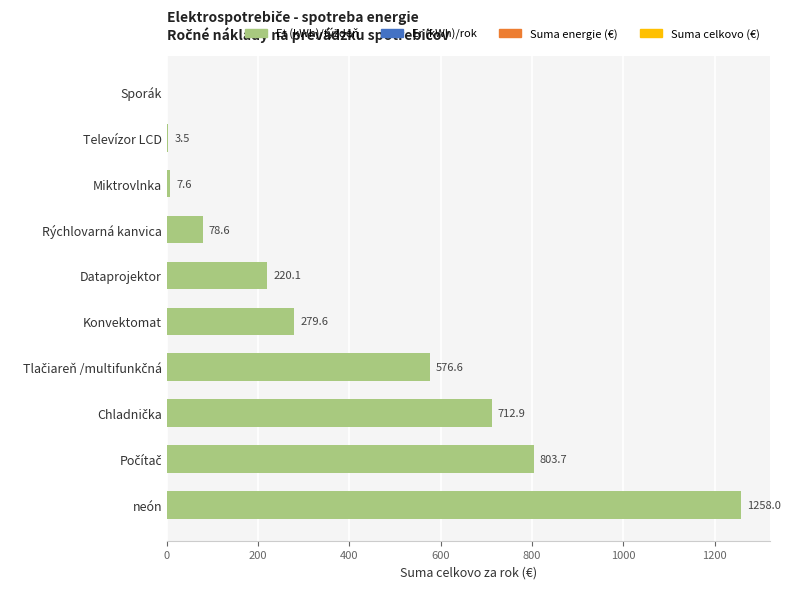

Which has a higher value, neón or Miktrovlnka?

neón